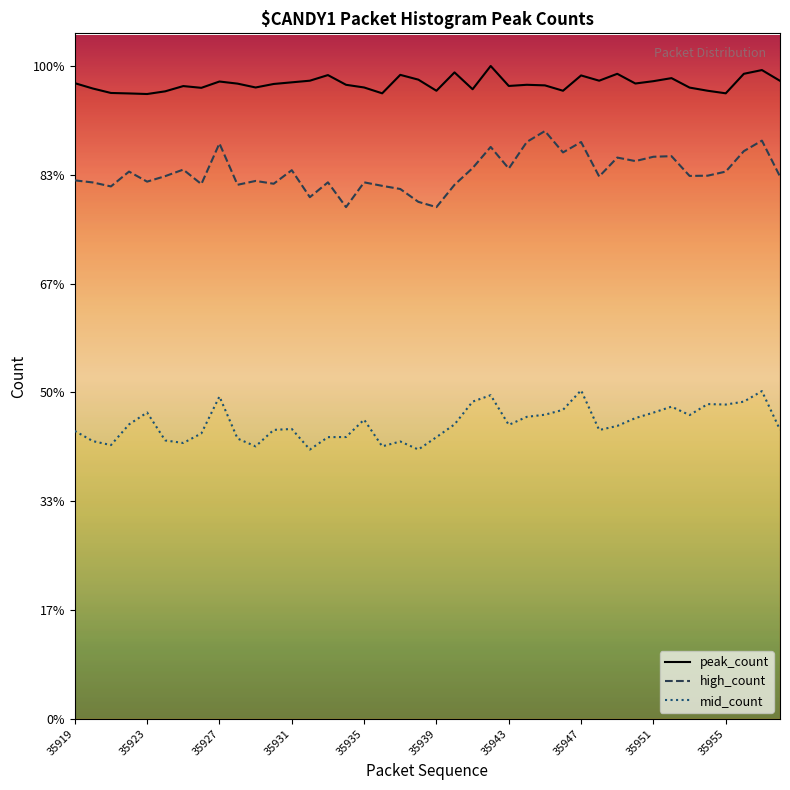

What are all the series names shown in the legend?

peak_count, high_count, mid_count